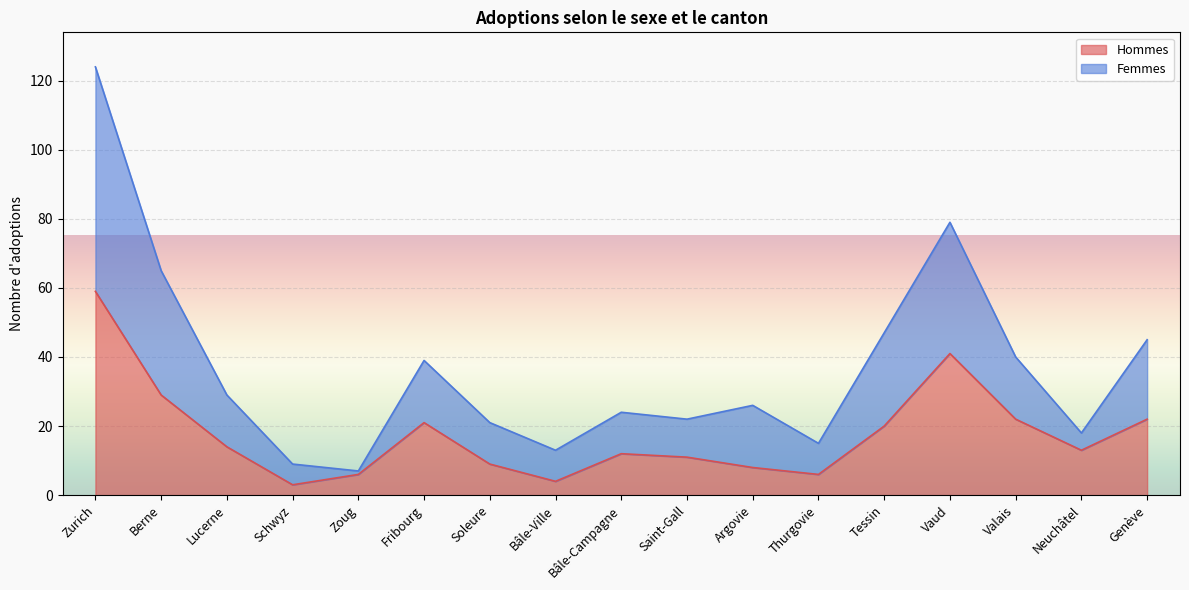

Reading left to right, list all the values displayed in this chart.

Hommes: 59	29	14	3	6	21	9	4	12	11	8	6	20	41	22	13	22
Femmes: 124	65	29	9	7	39	21	13	24	22	26	15	47	79	40	18	45